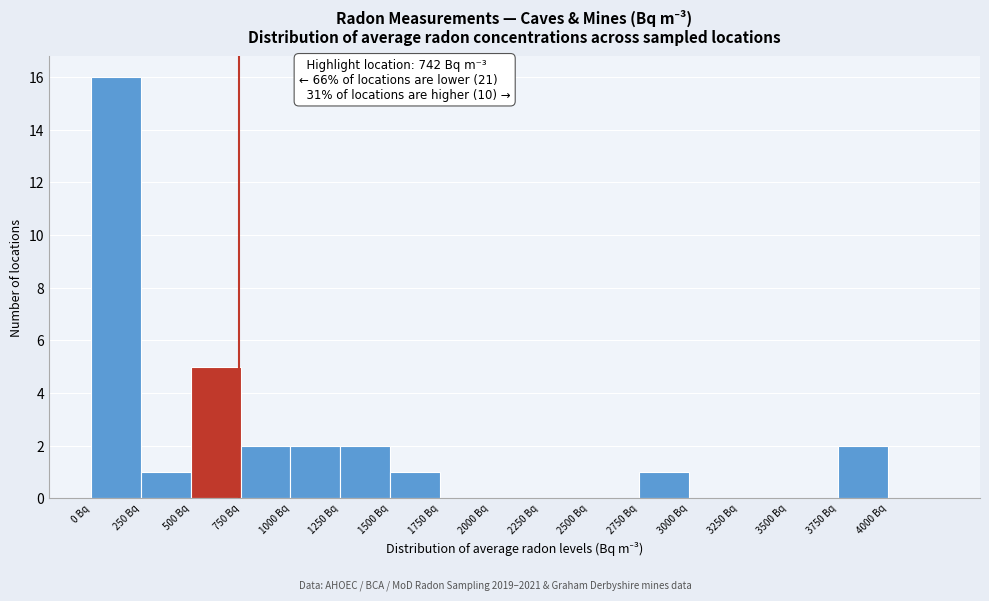

Over which range of the x-axis is the bar tallest?

0 to 250